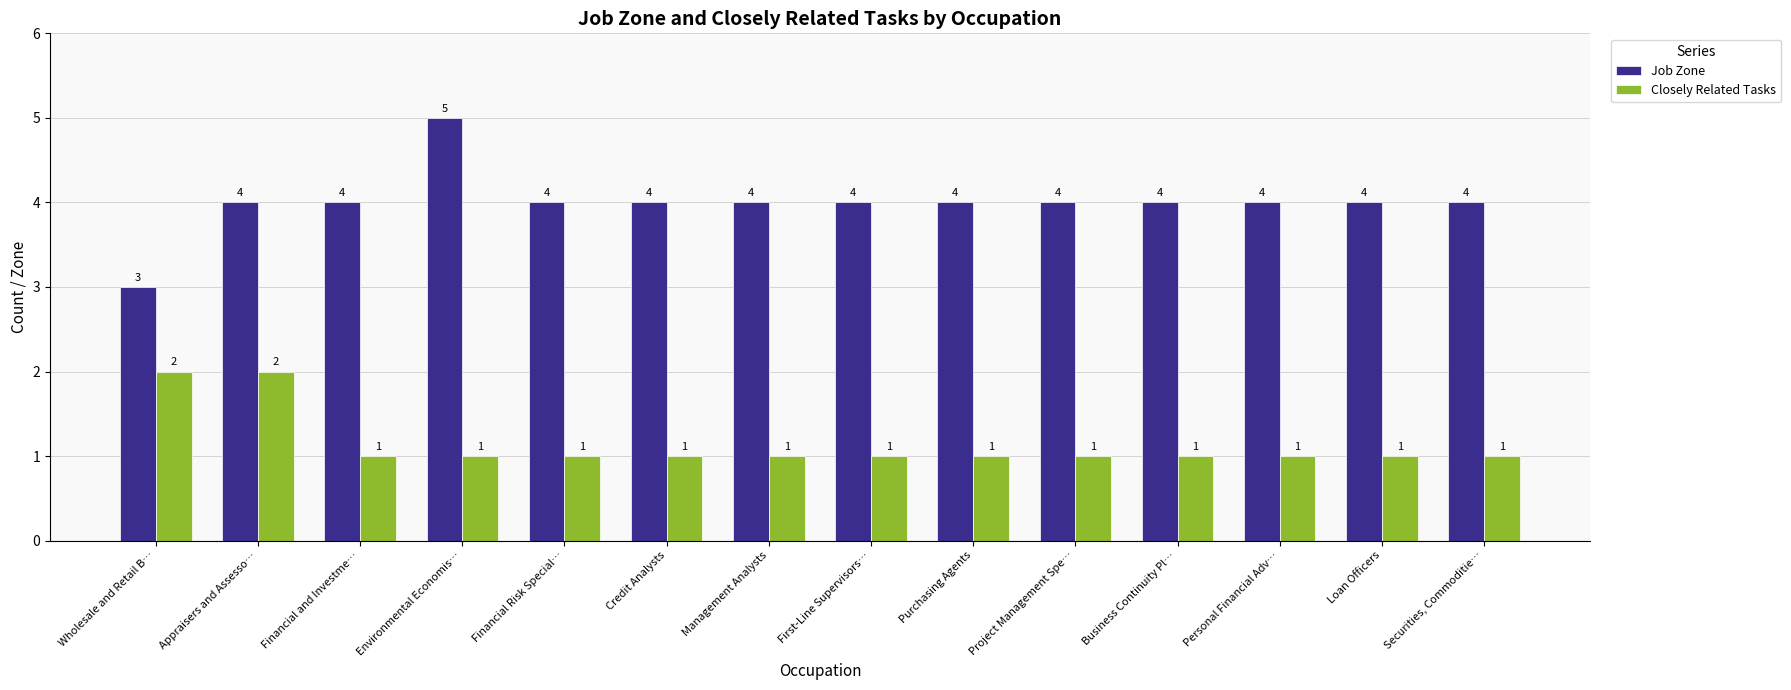

Which category has the highest value in the Job Zone series?

Environmental Economis…